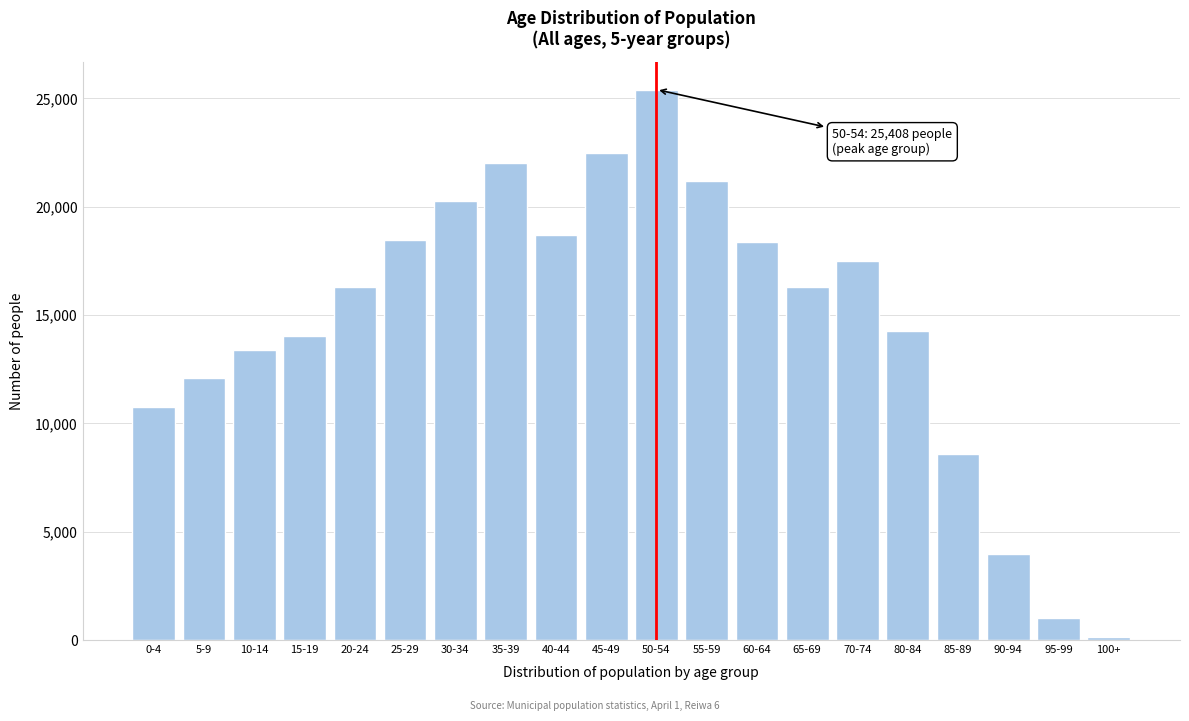

What is the difference between the maximum and second lowest values?

24379